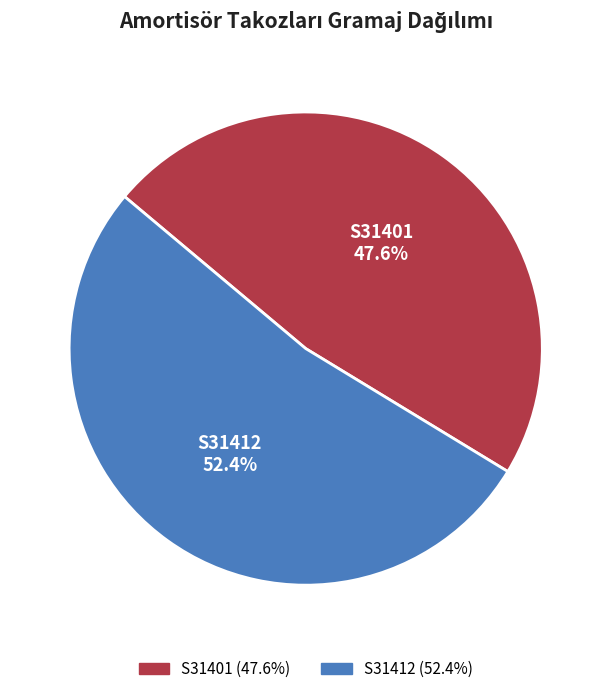

To the nearest percent, what percentage of the pie is S31412?

52%